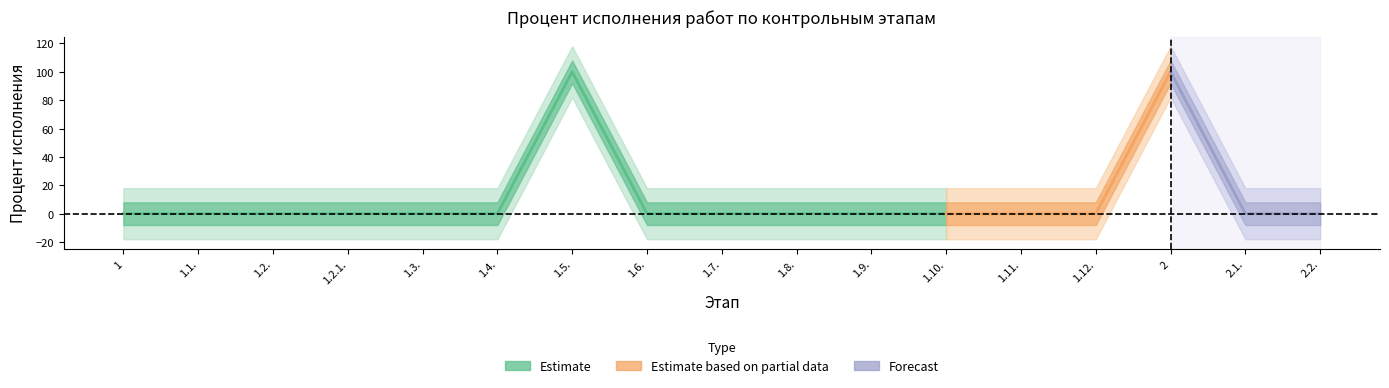

Is it true that Percent_total equals 0 at 1.7.?

True